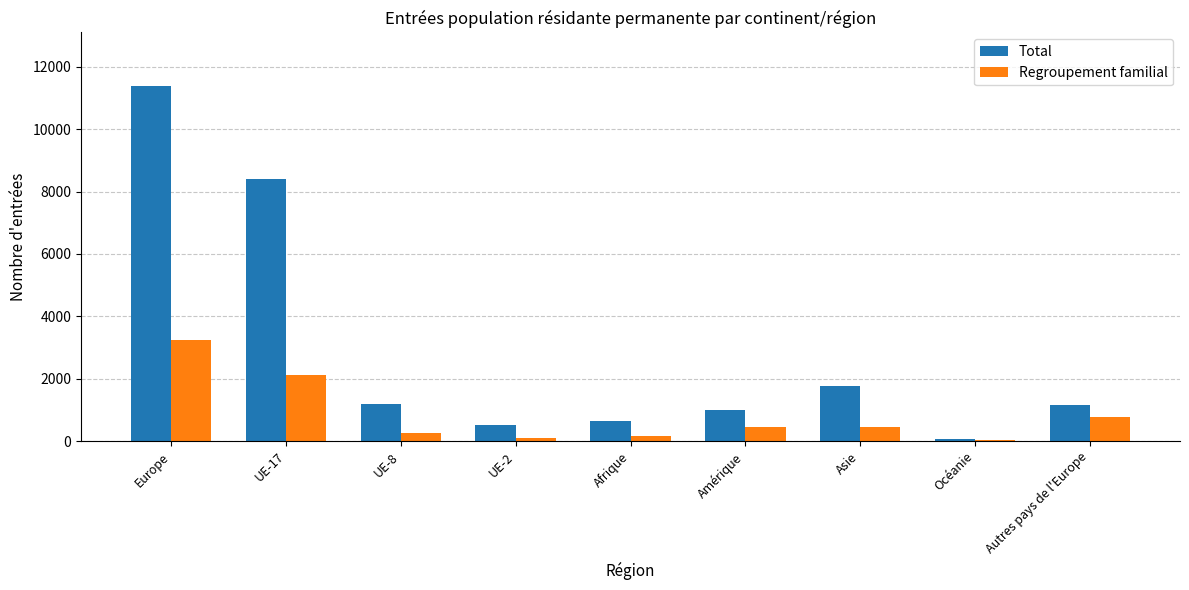

Are the bars horizontal?

No